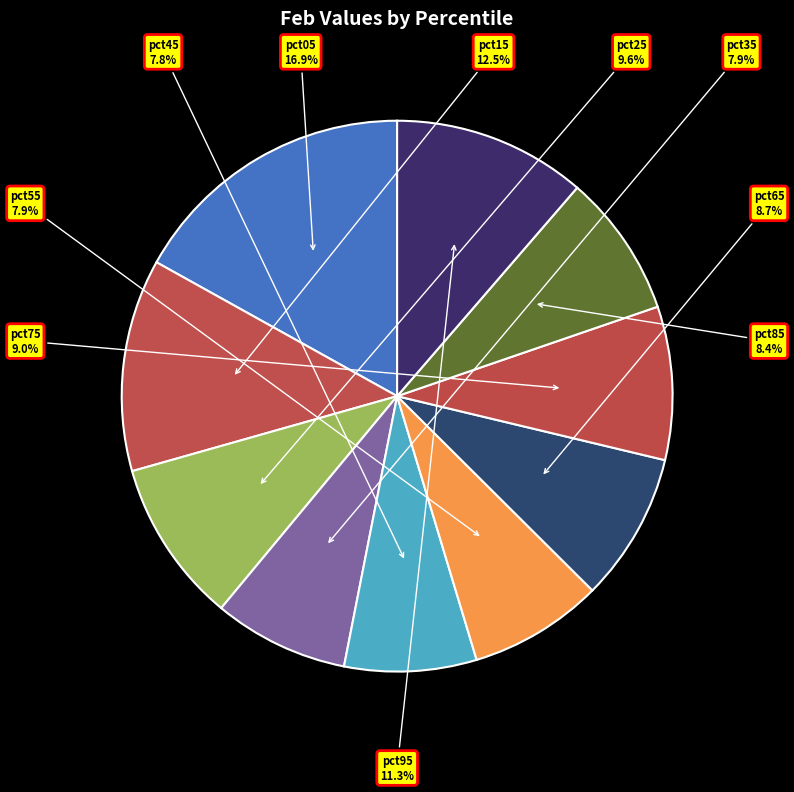

What is the total percentage of pct85 and pct55?

16.3%